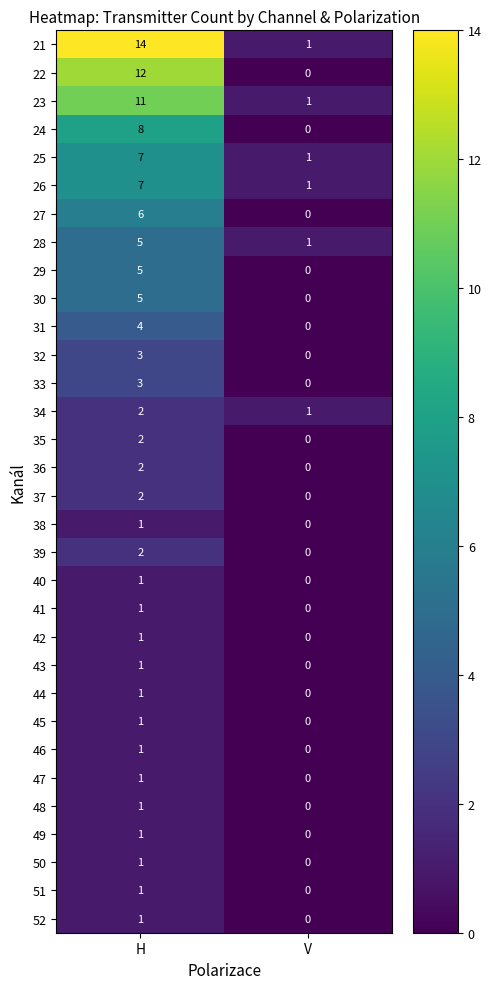

Which category has the highest value in the 28 series?

H